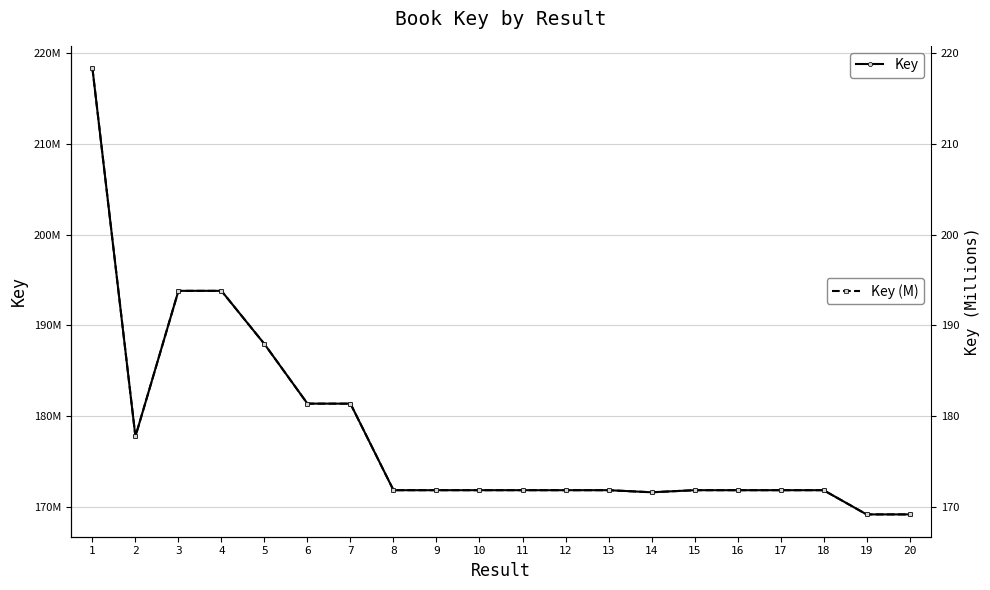

Is this an area chart (filled region under the line)?

No